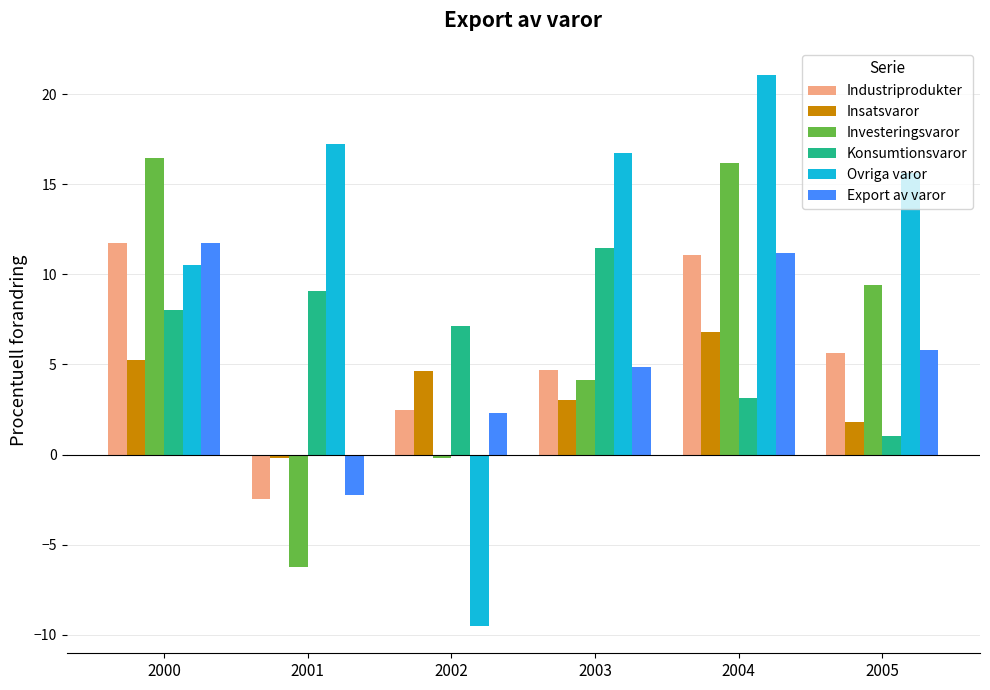

Where is Investeringsvaror nearest to the value 5?

2003